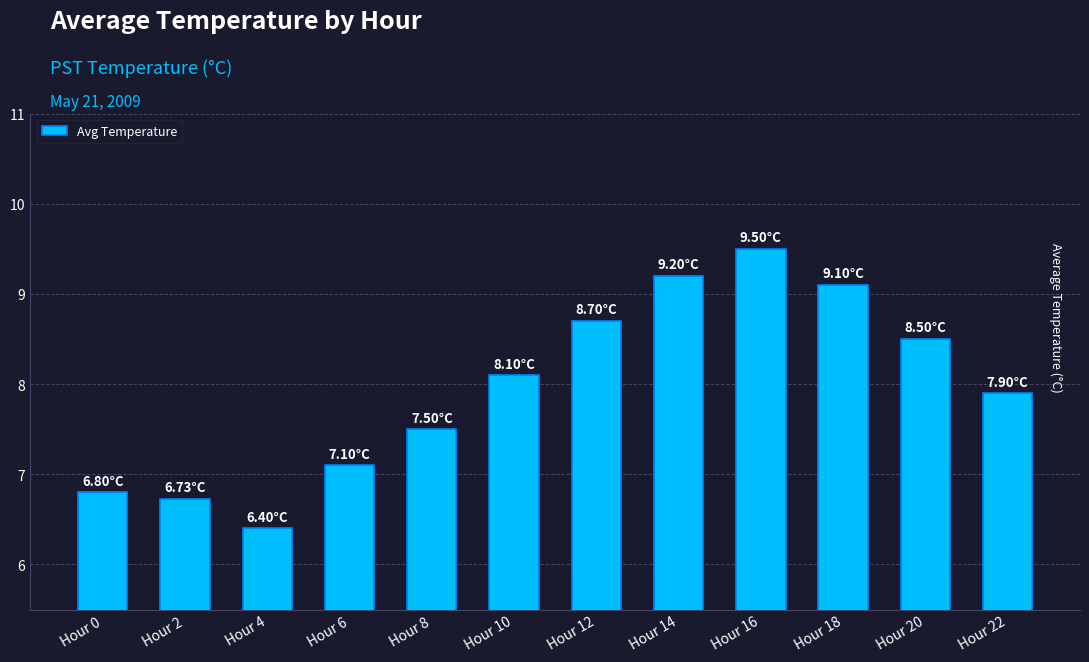

At which category does the chart reach its peak across all series?

Hour 16